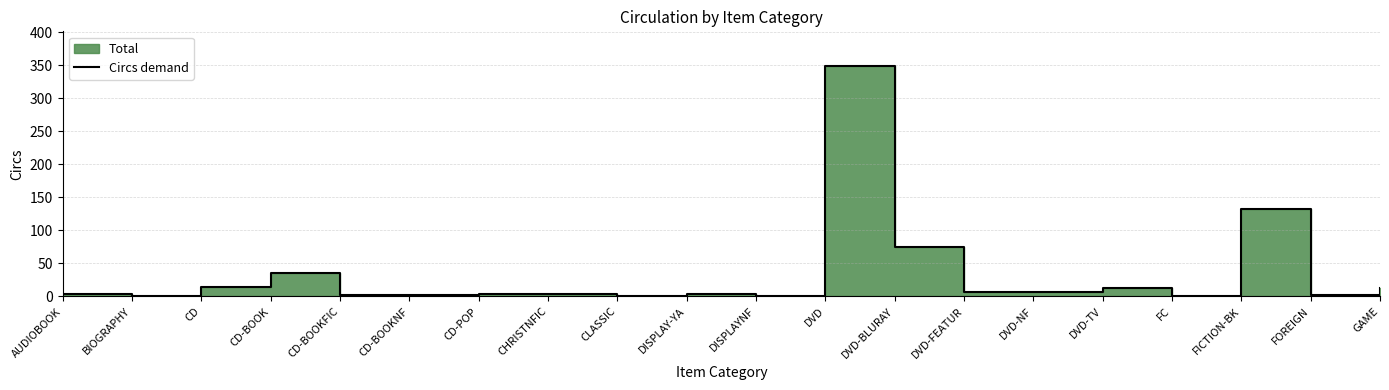

What is the difference between the maximum and minimum values?

348